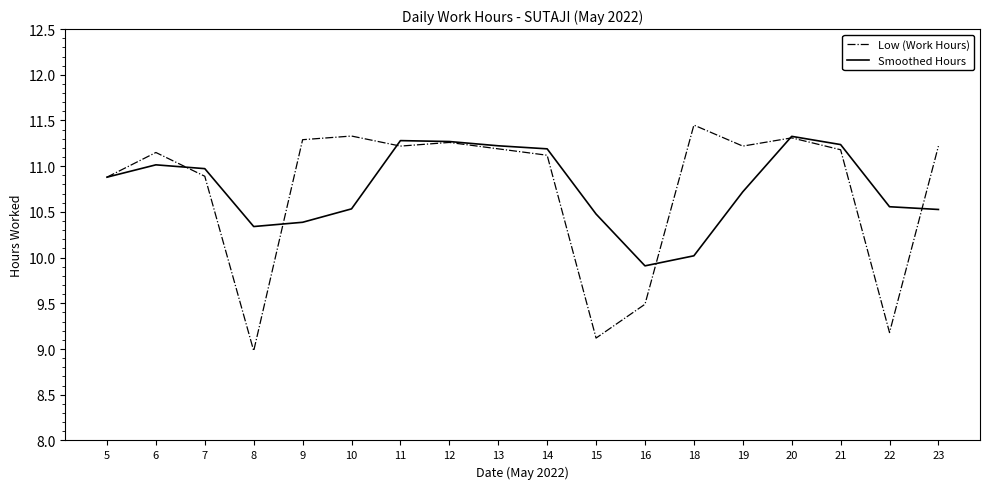

At which label does Low (Work Hours) reach its peak?

18